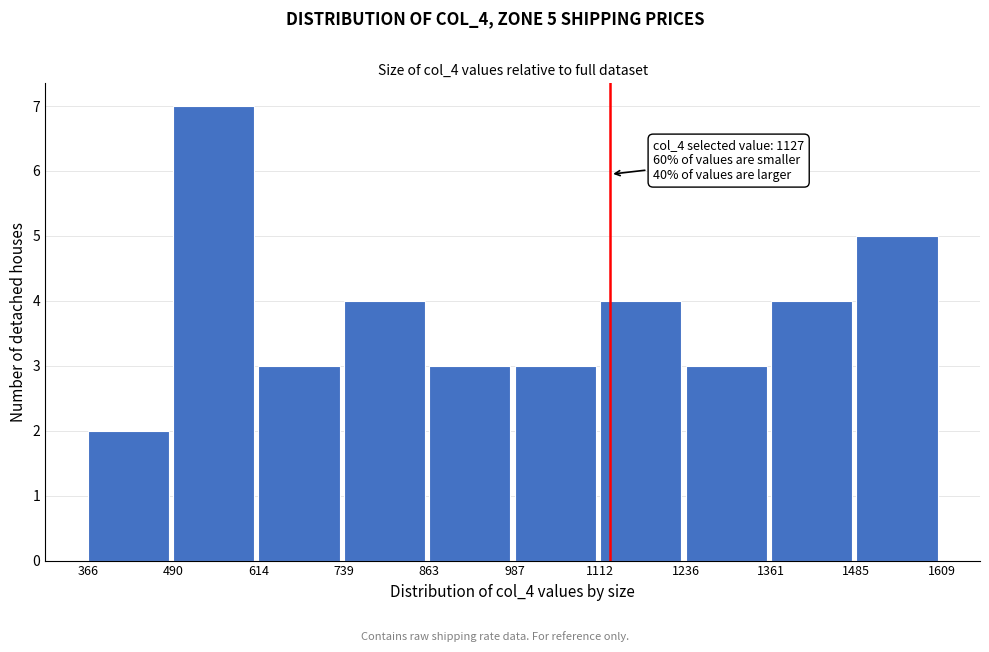

Which range on the x-axis has the tallest bar?

490 to 614